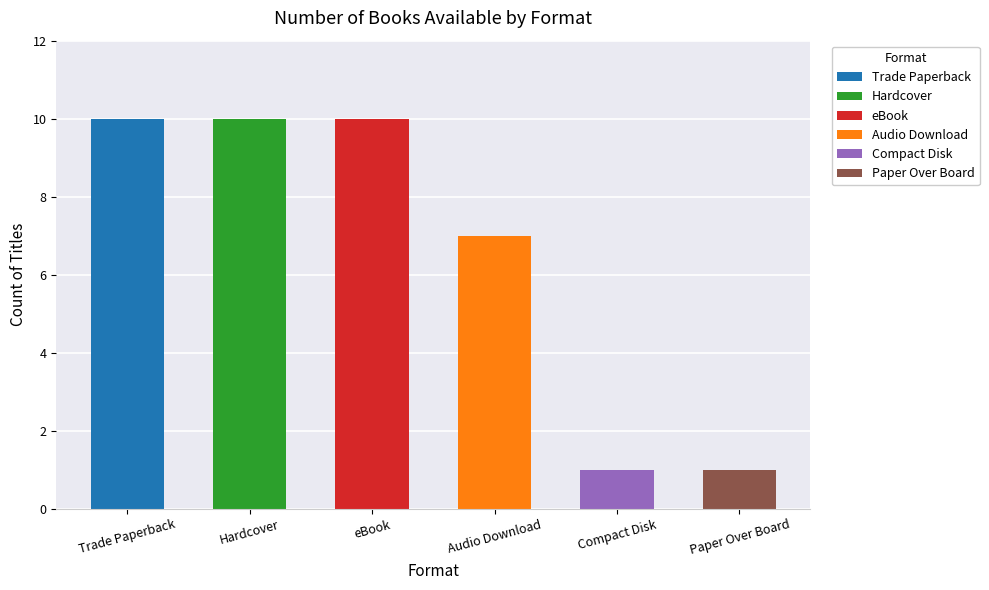

List the labels in order of value, largest first.

Trade Paperback, Hardcover, eBook, Audio Download, Compact Disk, Paper Over Board